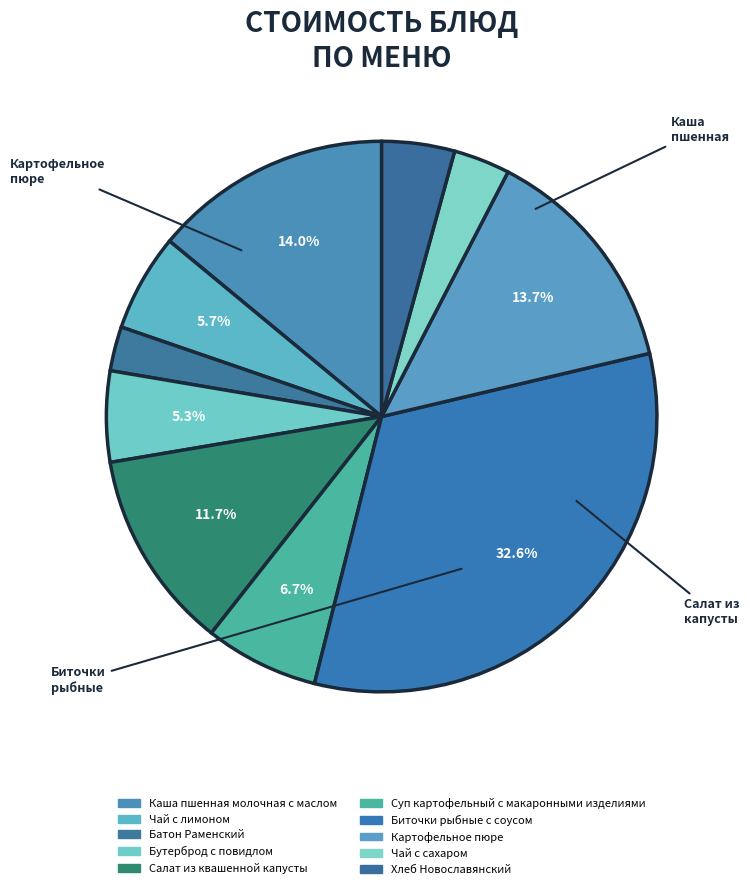

Count the number of slices in the pie.

10